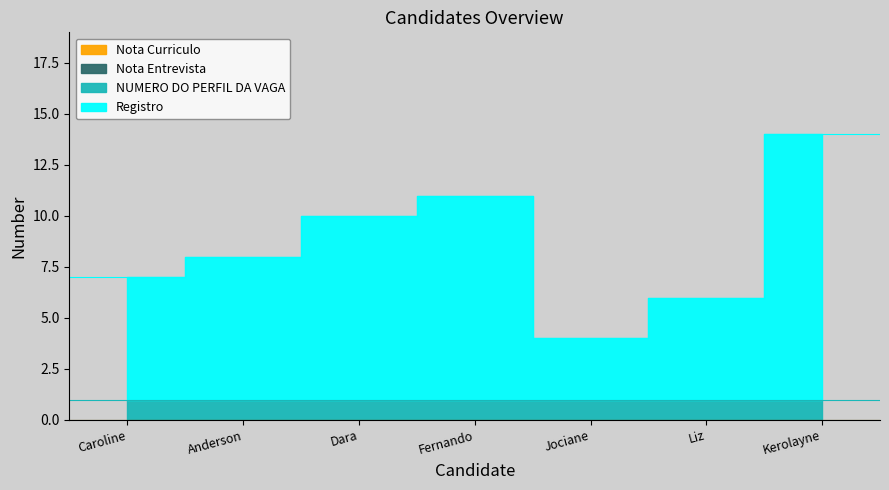

Count the number of data series in this chart.

4